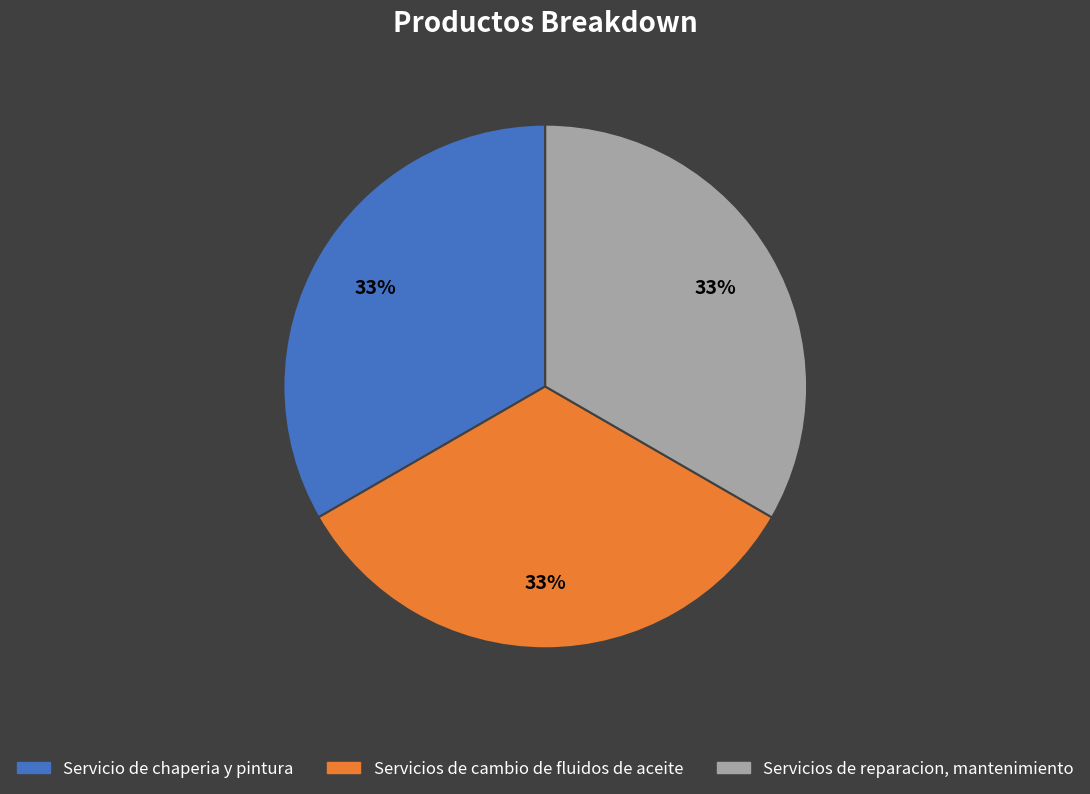

Is there a majority slice in this chart?

No